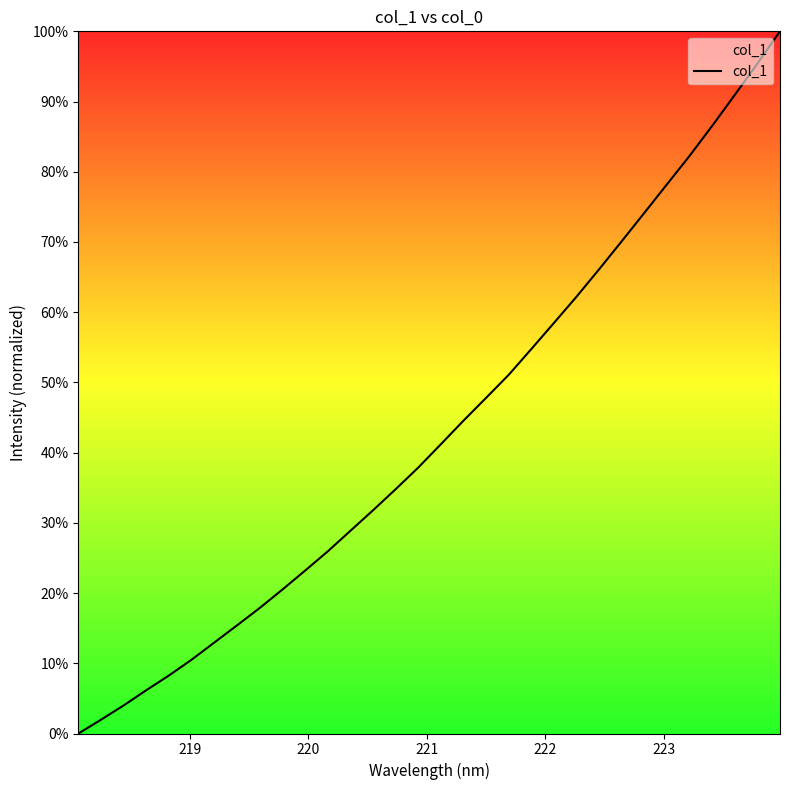

What is the maximum value shown in the chart?

100.0